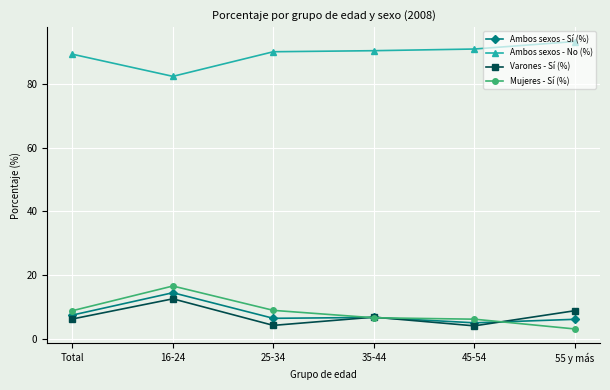

True or false: Ambos sexos - No (%) has a value of 82.3 at 16-24.

True